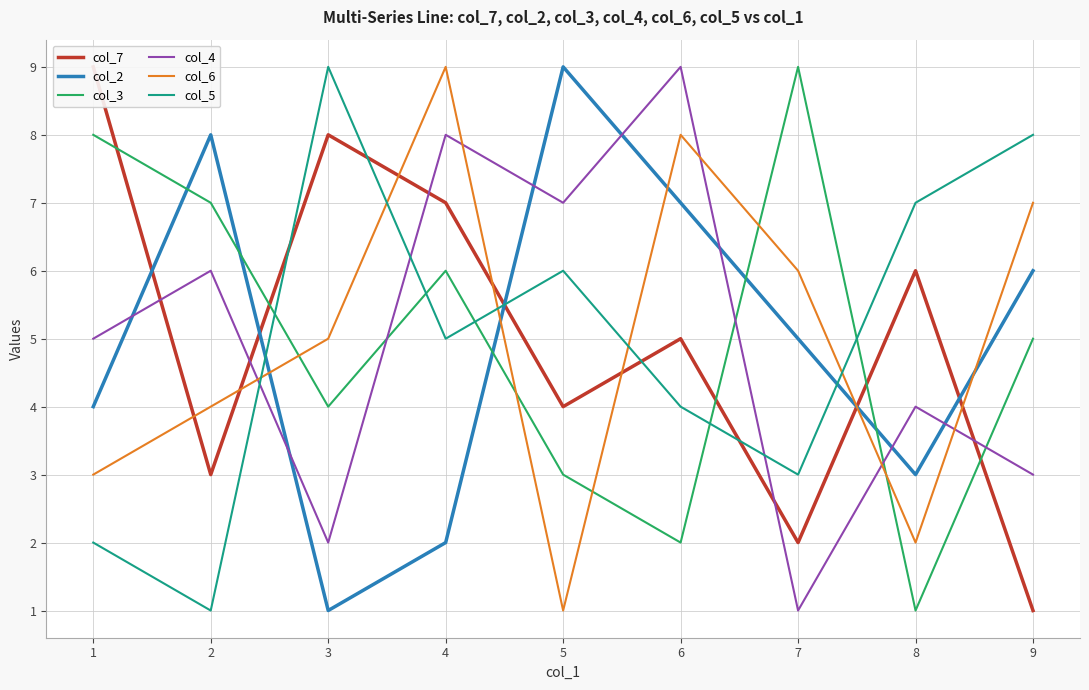

What is the minimum value shown in the chart?

1